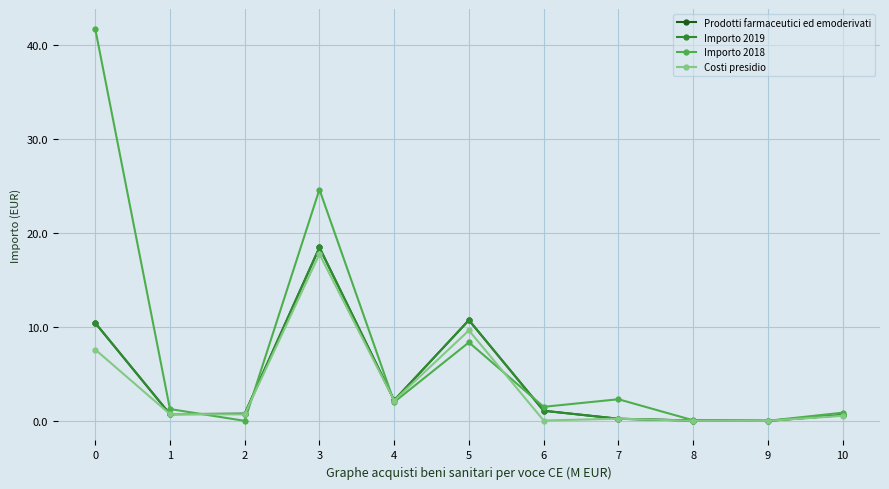

After their last crossing, which series has the higher values: Importo 2019 or Costi presidio?

Importo 2019